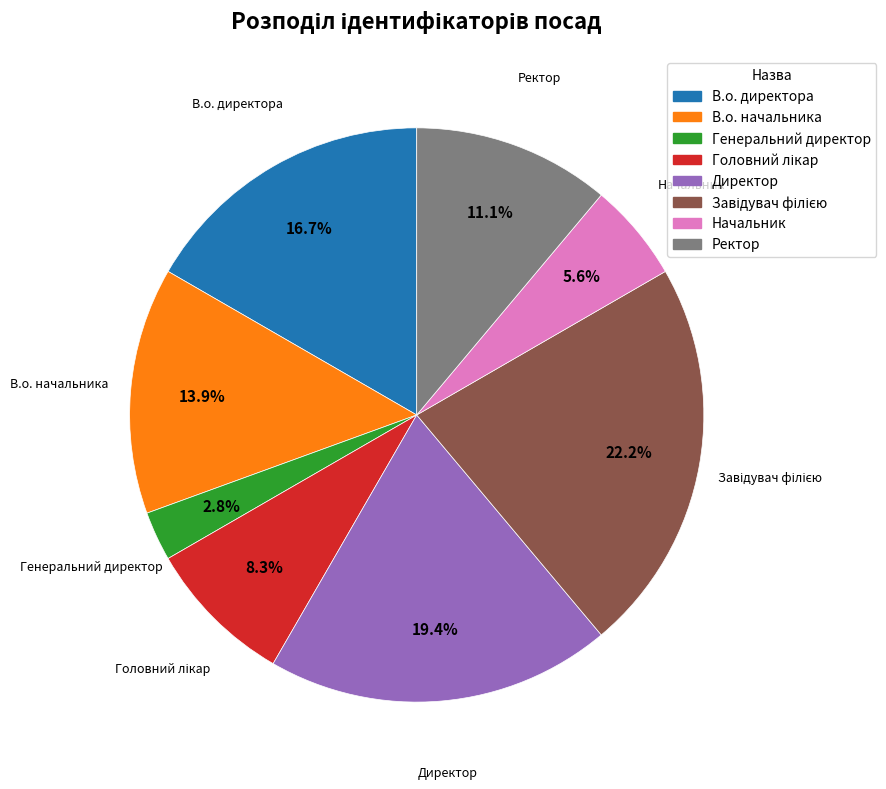

What percentage is the В.о. директора slice, to the nearest percent?

17%